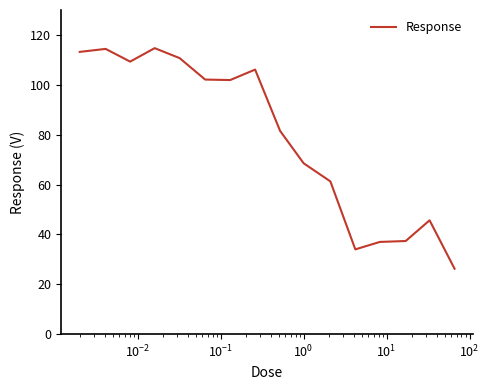

What is the maximum value shown in the chart?

114.7